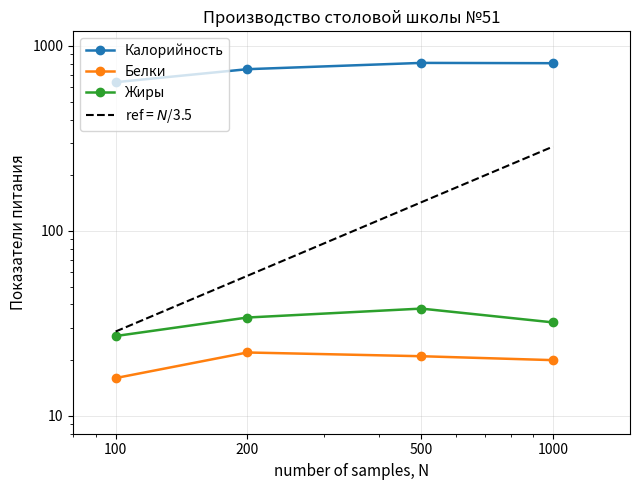

True or false: Калорийность has a value of 1227.6 at 1000.

False